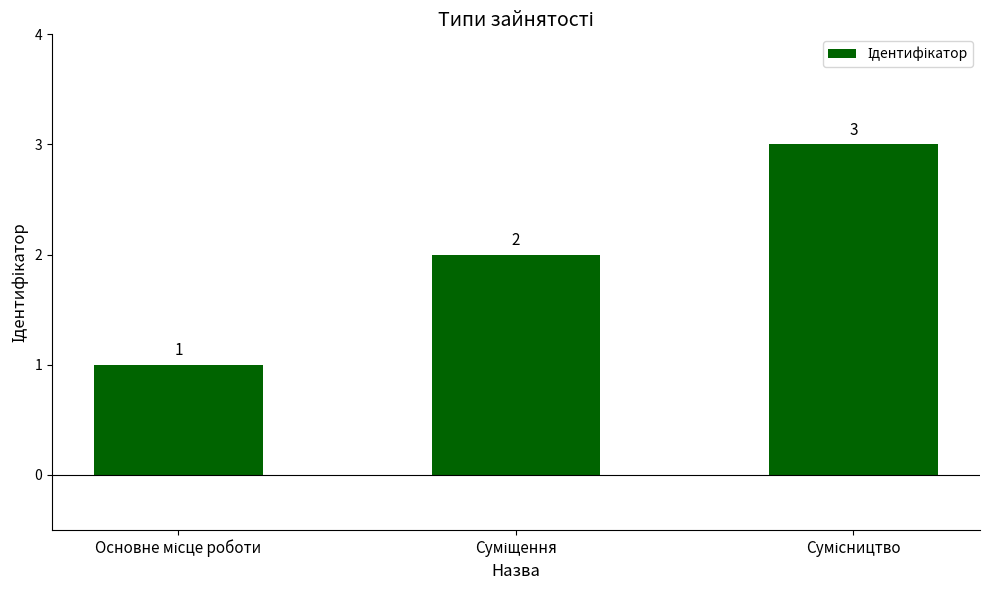

What is the greatest value displayed?

3